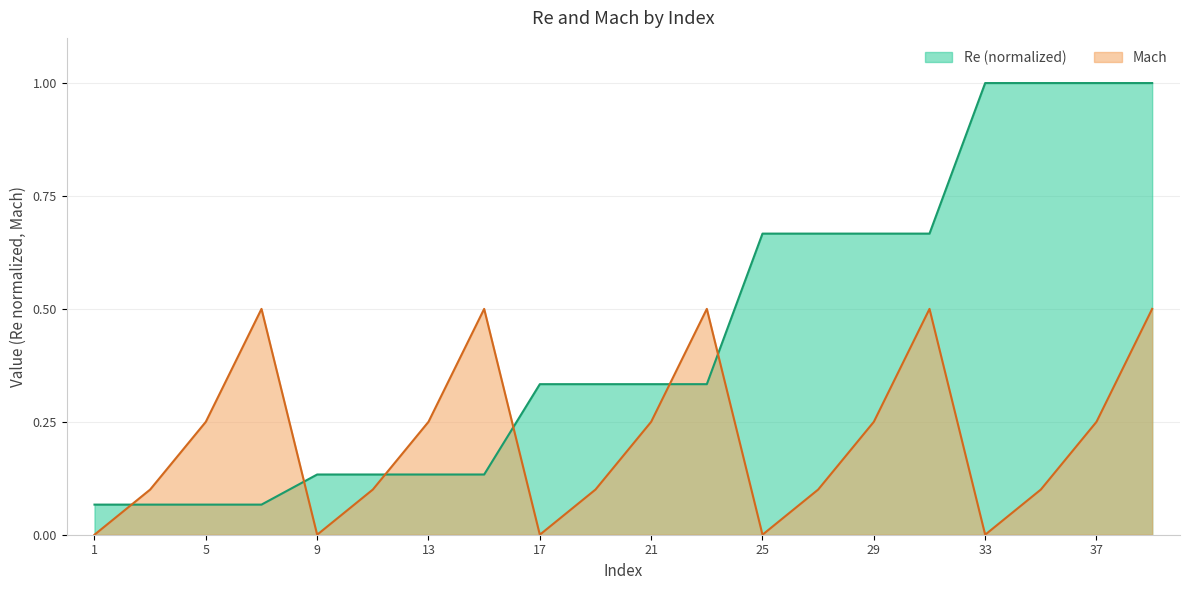

Reading right to left, extract all data points from this chart.

Re: 39=1.0	37=1.0	35=1.0	33=1.0	31=0.7	29=0.7	27=0.7	25=0.7	23=0.3	21=0.3	19=0.3	17=0.3	15=0.1	13=0.1	11=0.1	9=0.1	7=0.1	5=0.1	3=0.1	1=0.1
Mach: 39=0.5	37=0.2	35=0.1	33=0.0	31=0.5	29=0.2	27=0.1	25=0.0	23=0.5	21=0.2	19=0.1	17=0.0	15=0.5	13=0.2	11=0.1	9=0.0	7=0.5	5=0.2	3=0.1	1=0.0